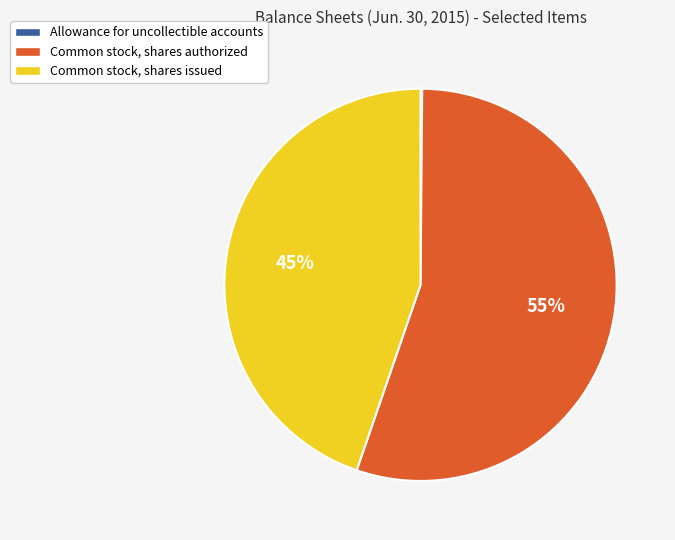

Which has a higher value, Common stock, shares authorized or Common stock, shares issued?

Common stock, shares authorized